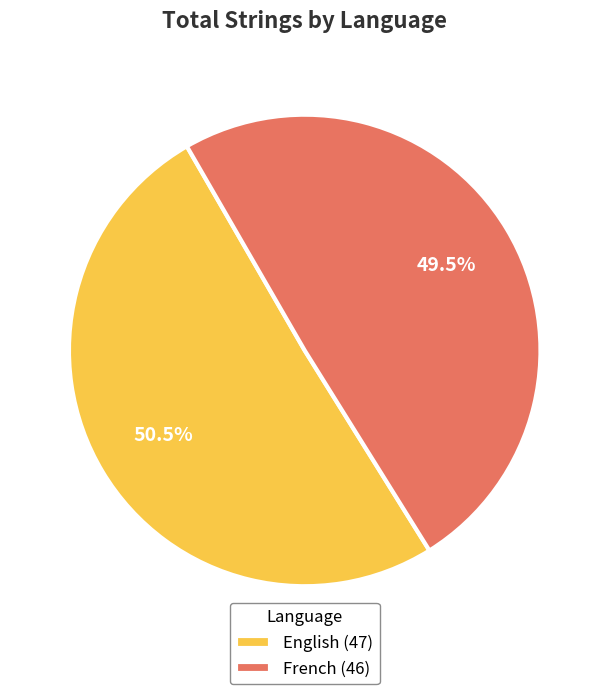

To the nearest percent, what is the average slice percentage?

50%